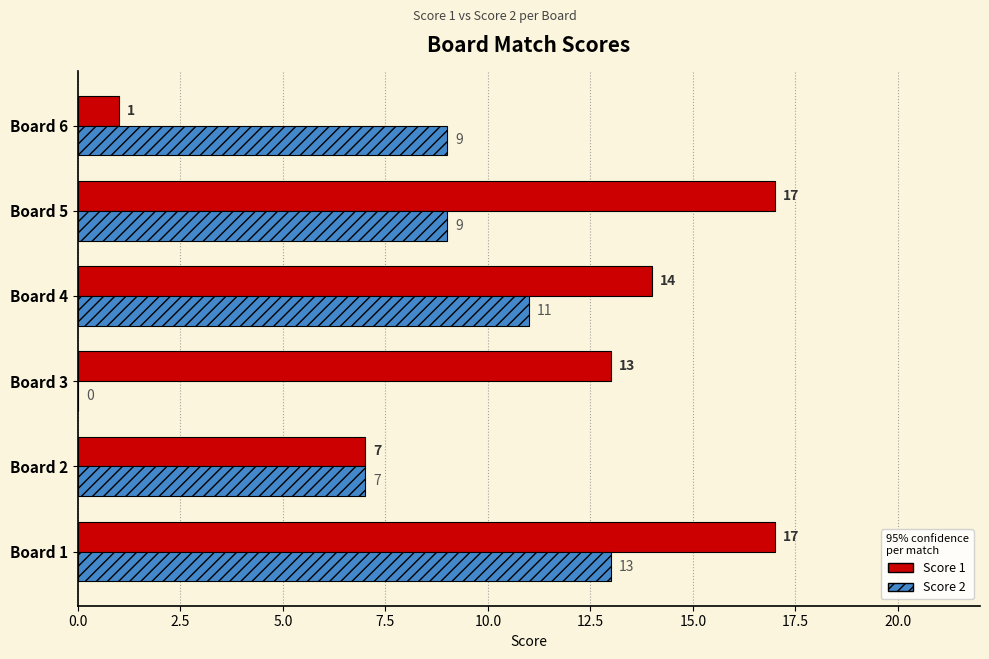

What is the average value of the Score 1 series?

12